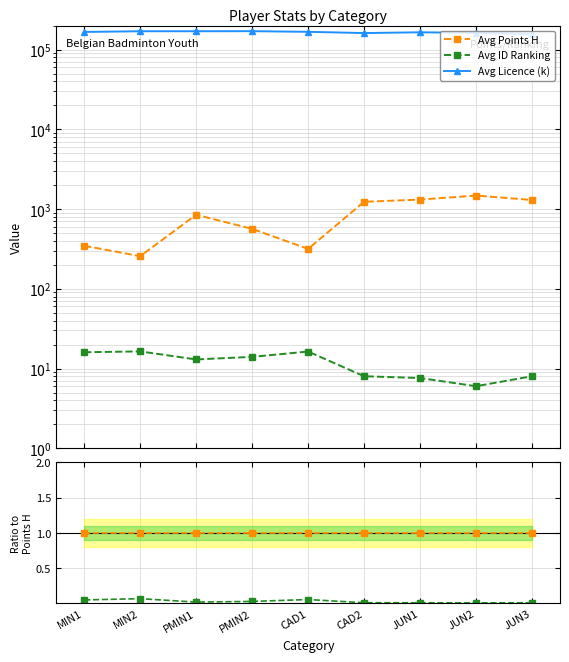

How many interior local valleys does the Avg Licence (k) series have?

2